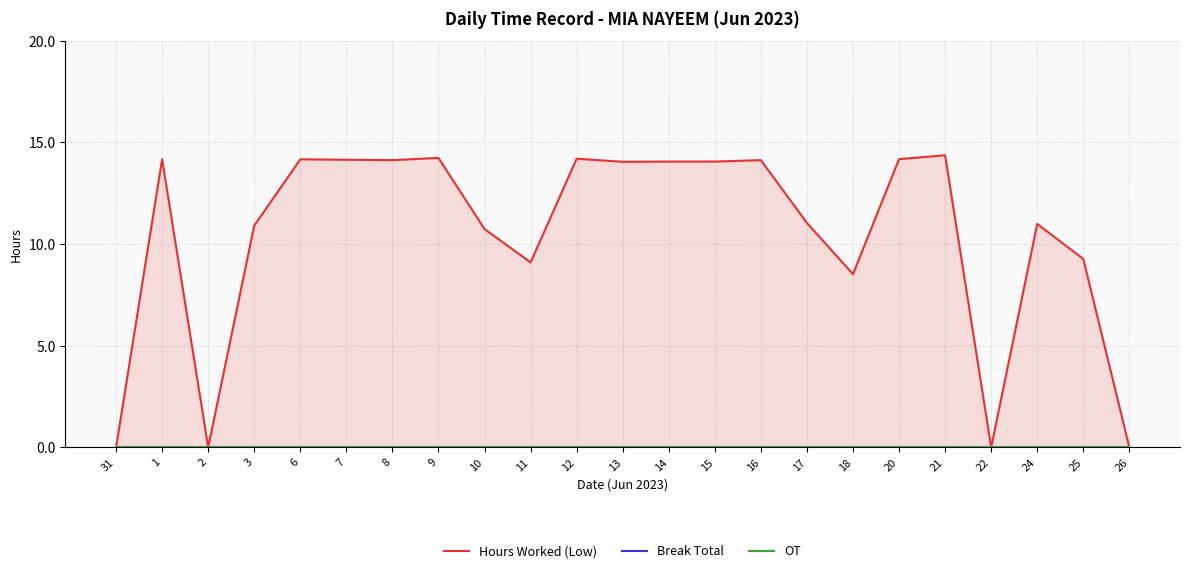

Where is the first local minimum for Hours Worked (Low)?

2